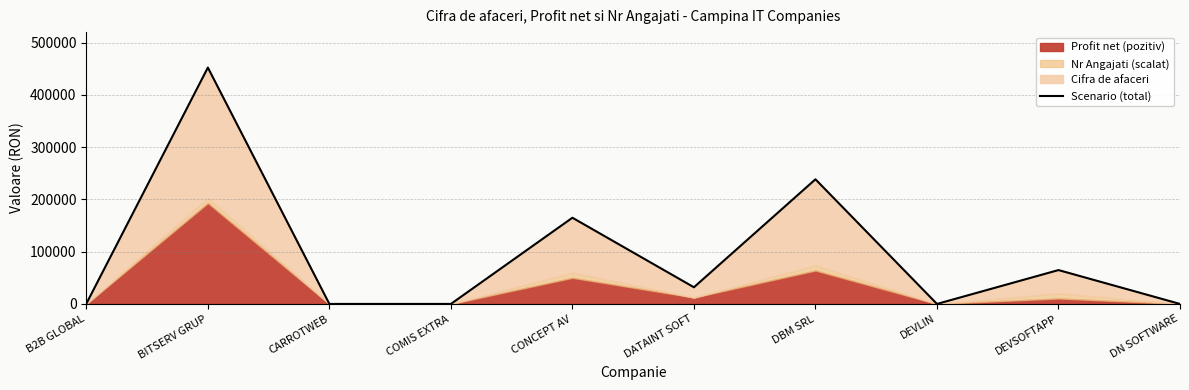

What is the average value?

95256